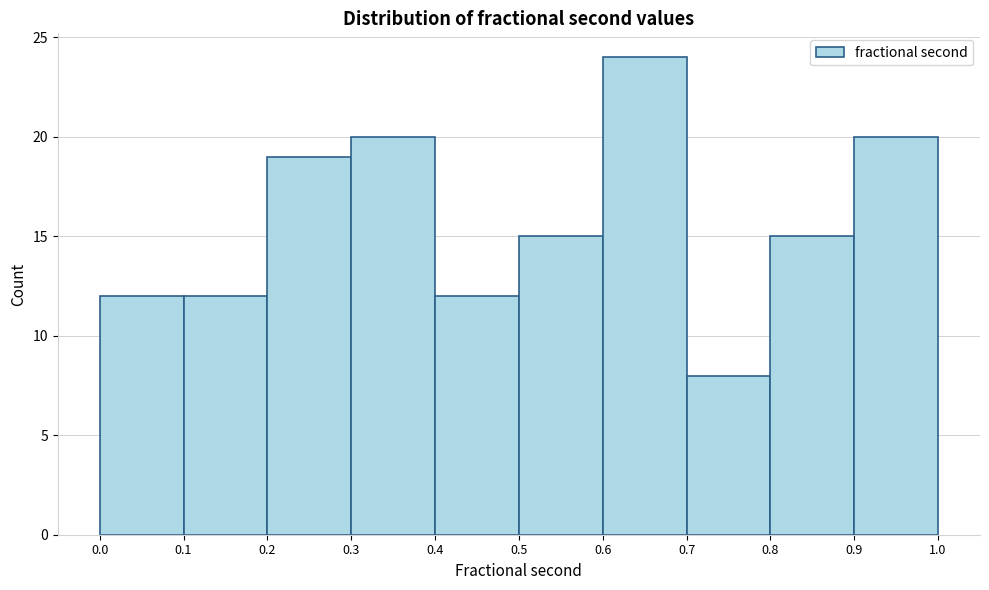

Reading left to right, transcribe this chart: for each bar, give the range it covers on the x-axis and its height. The values are not printed on the chart, so give them approximately, as read against the axis.

0.0 to 0.1: 12
0.1 to 0.2: 12
0.2 to 0.3: 19
0.3 to 0.4: 20
0.4 to 0.5: 12
0.5 to 0.6: 15
0.6 to 0.7: 24
0.7 to 0.8: 8
0.8 to 0.9: 15
0.9 to 1.0: 20